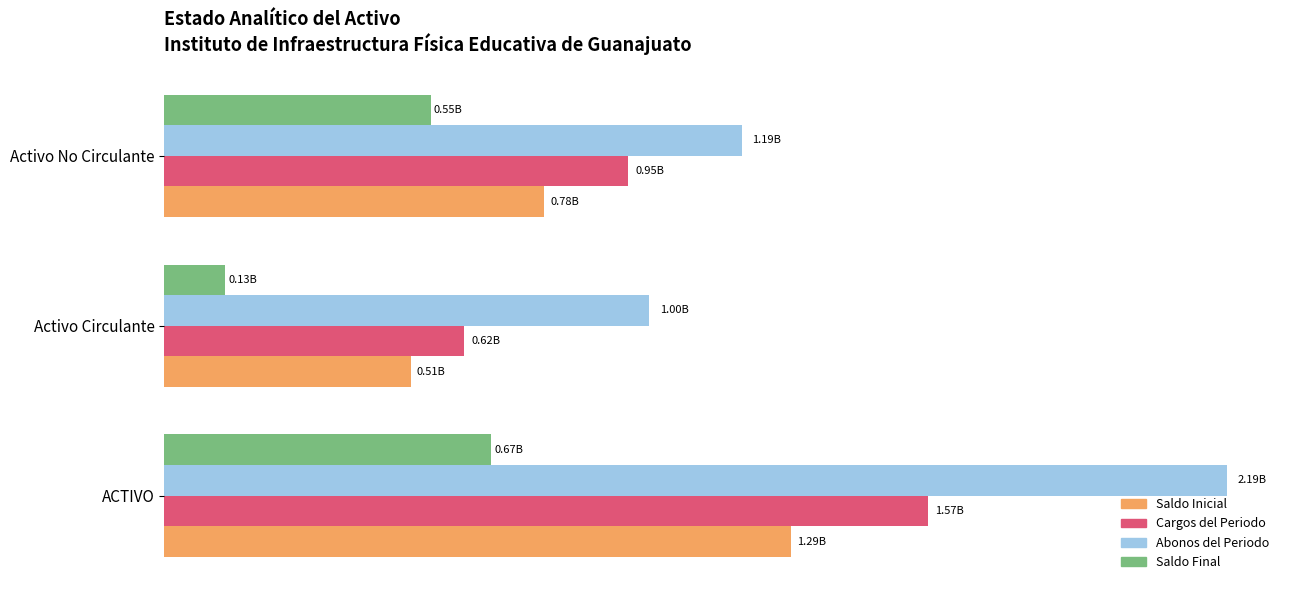

Which series has the largest total across all categories?

Abonos del Periodo